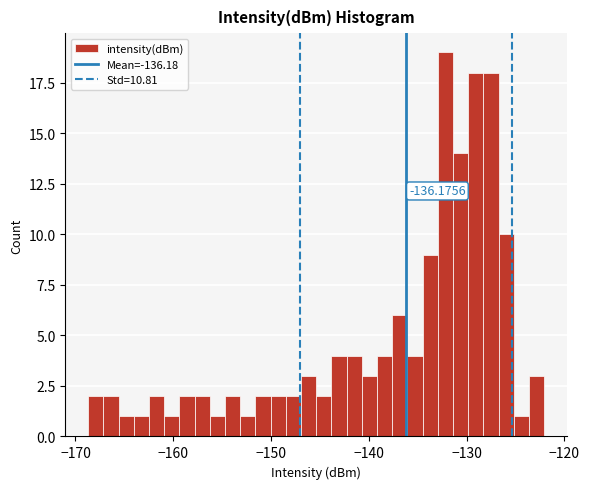

Read against the x-axis, roughly where is the centre of the tallest bar?

-132